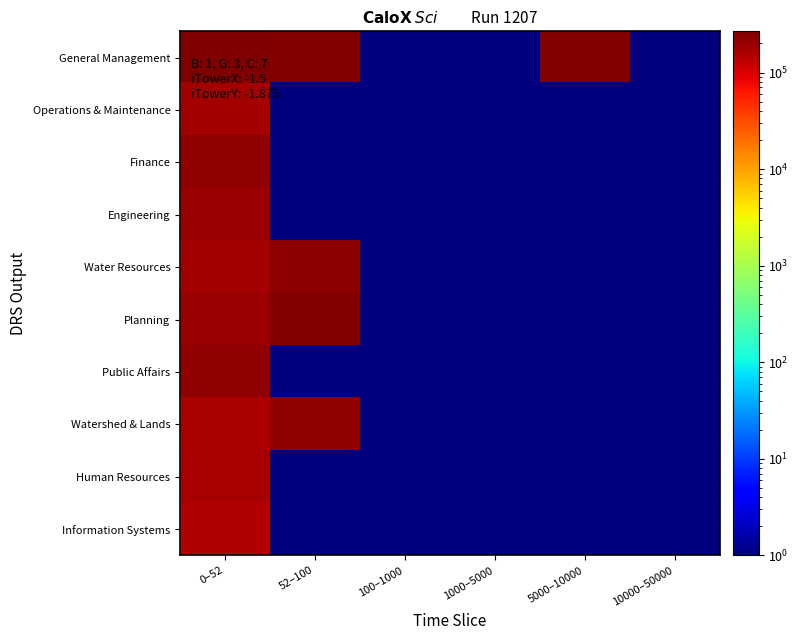

Which series changed the most between 52–100 and 1000–5000?

General Management